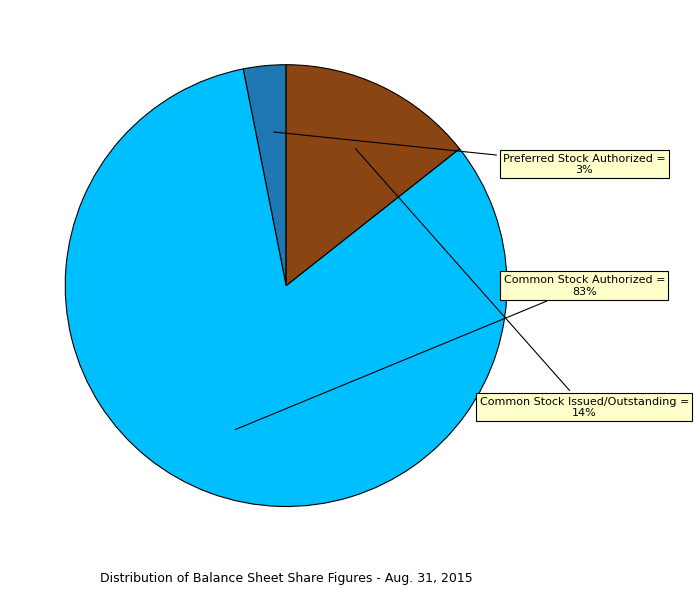

Is there a majority slice in this chart?

Yes